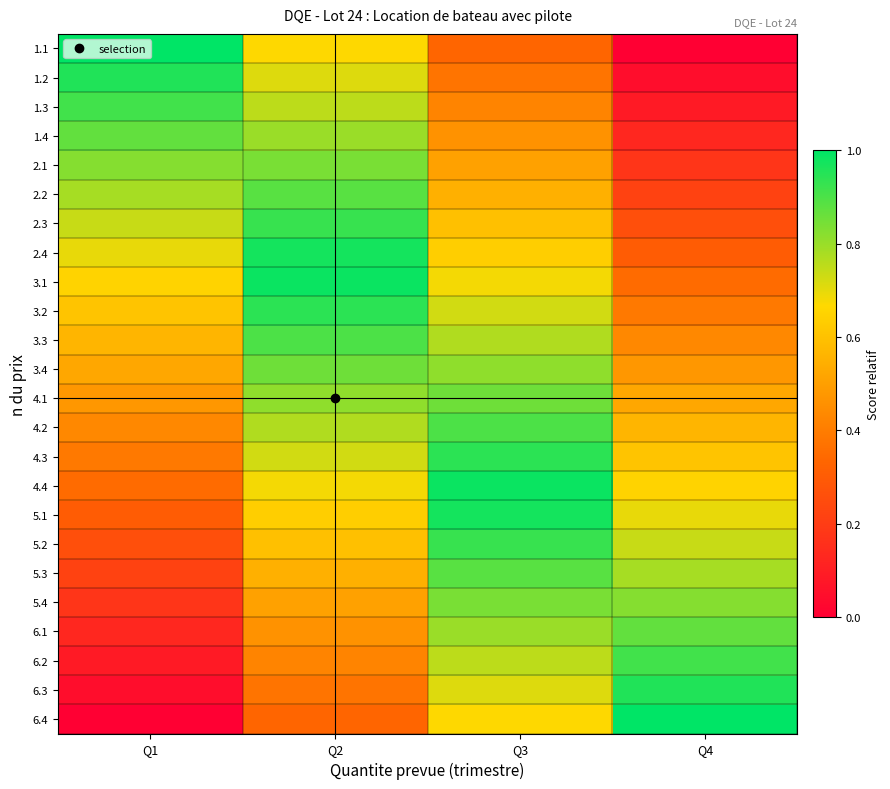

Count the number of data series in this chart.

24